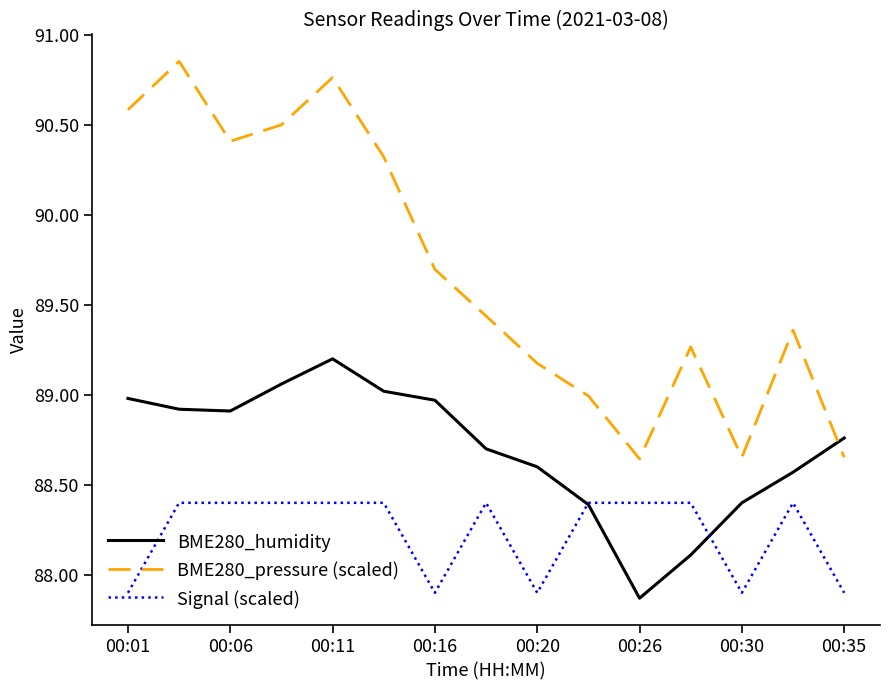

What is the minimum value shown in the chart?

87.9